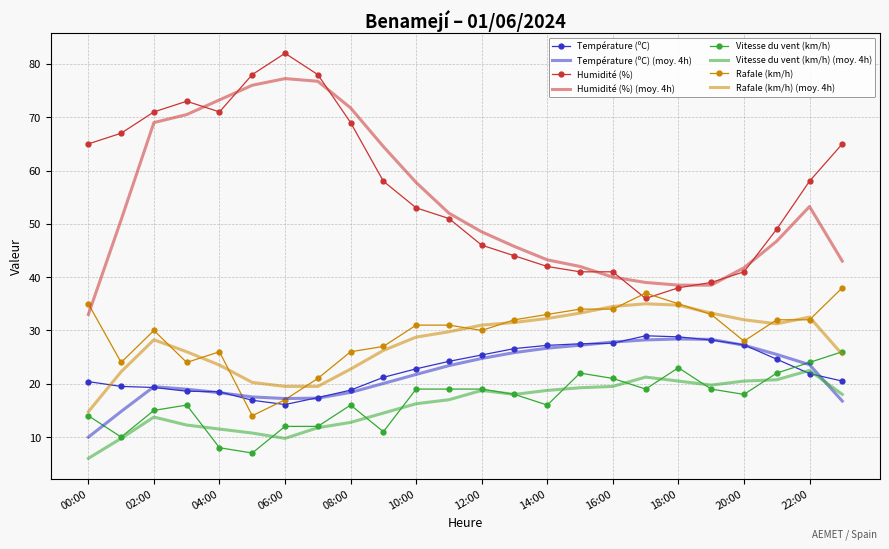

What is the highest value of the Rafale (km/h) series?

38.0